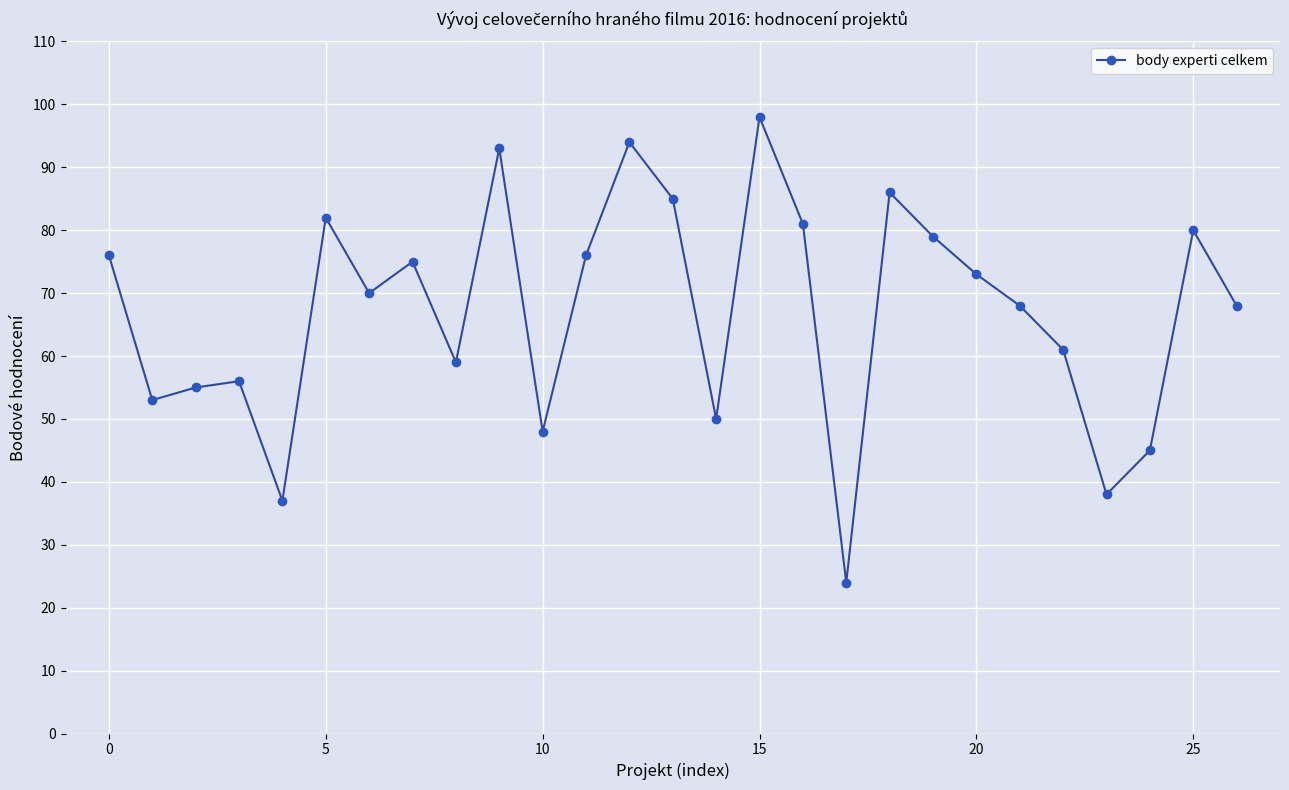

How many interior local peaks (higher than both neighbors) does the data have?

8